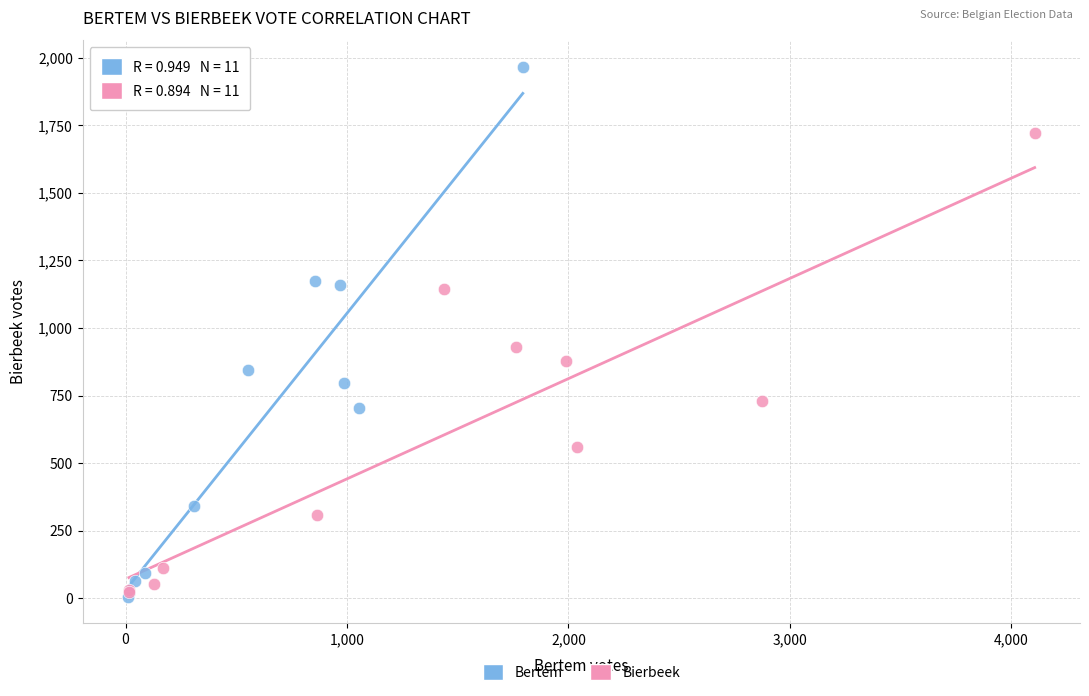

Which series contains the highest Y value?

Bertem